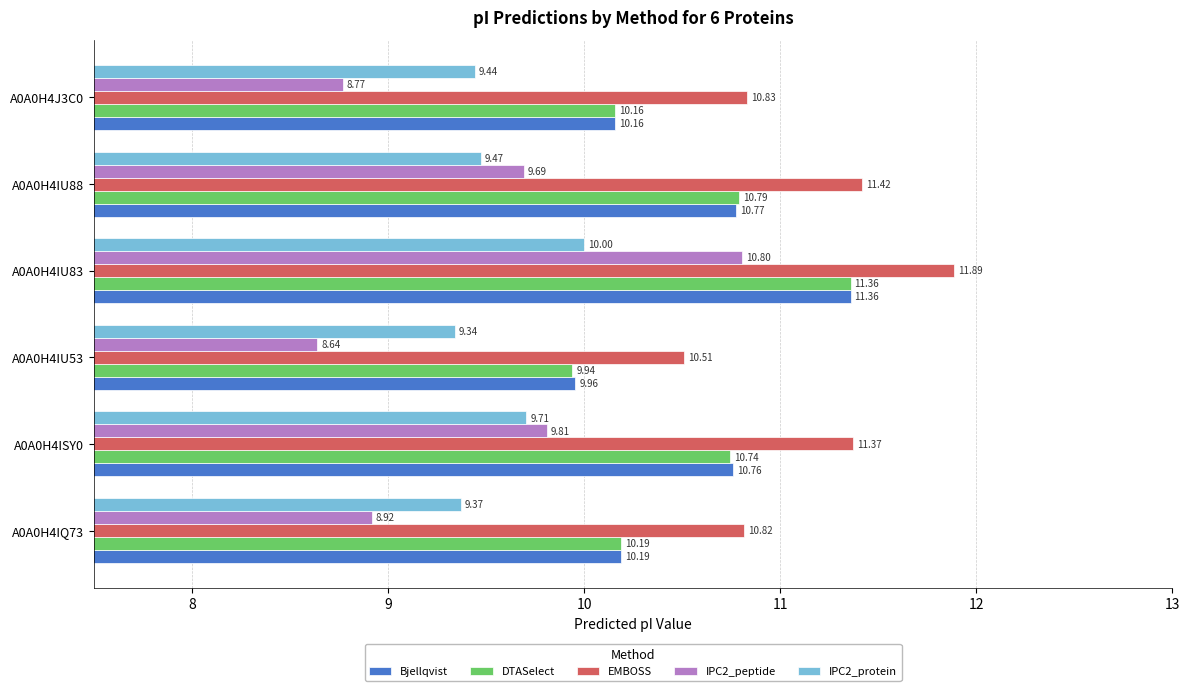

How many data points in IPC2_peptide are above 9?

3